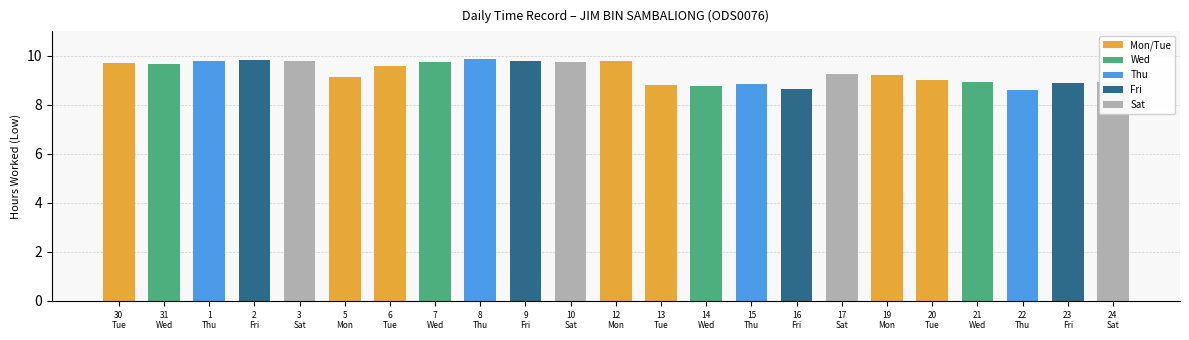

What is the difference between the maximum and minimum values?

1.3